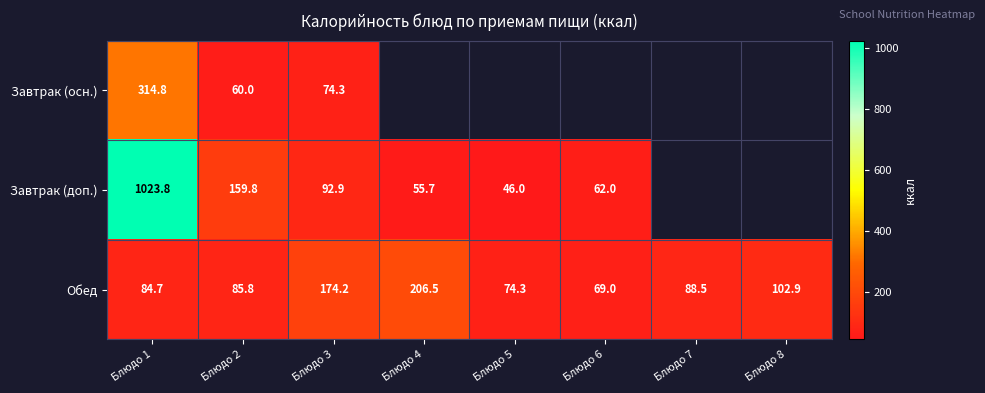

How many distinct data groups are displayed?

3